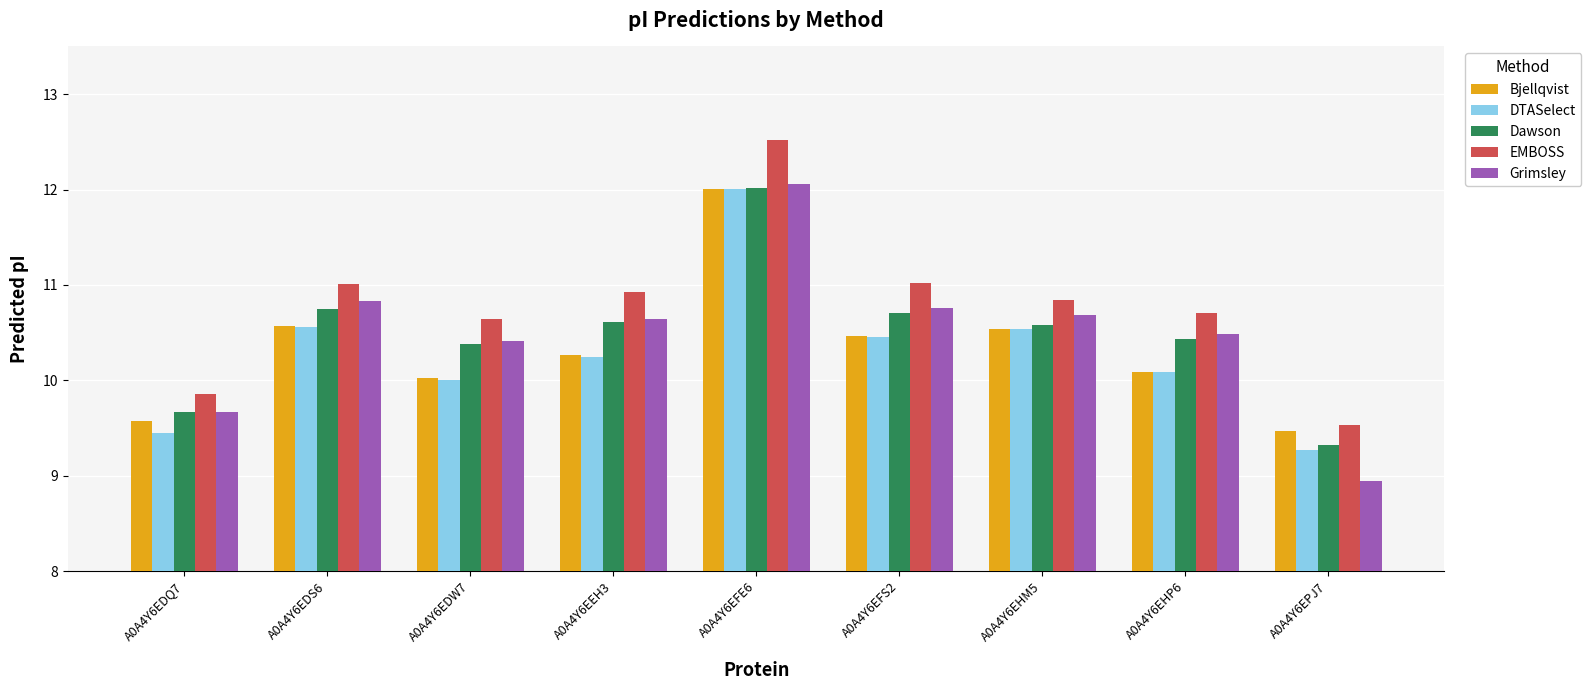

What is the minimum value for DTASelect?

9.3